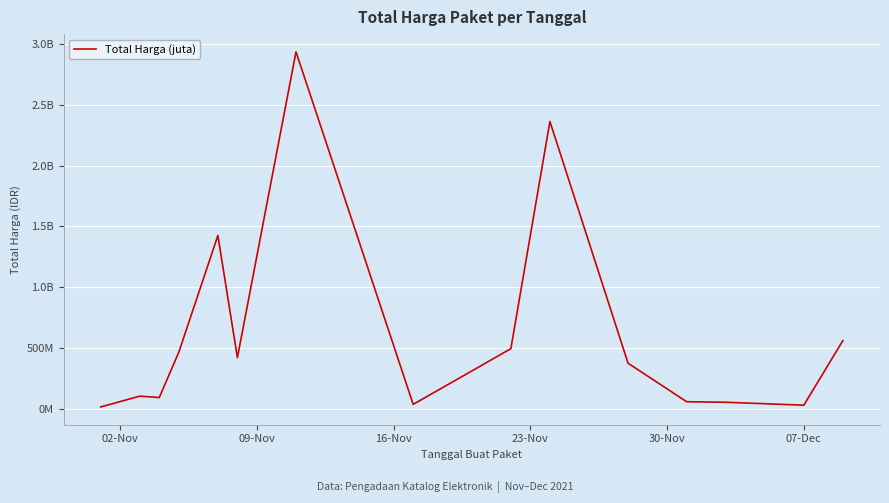

Does the chart have visible grid lines?

Yes